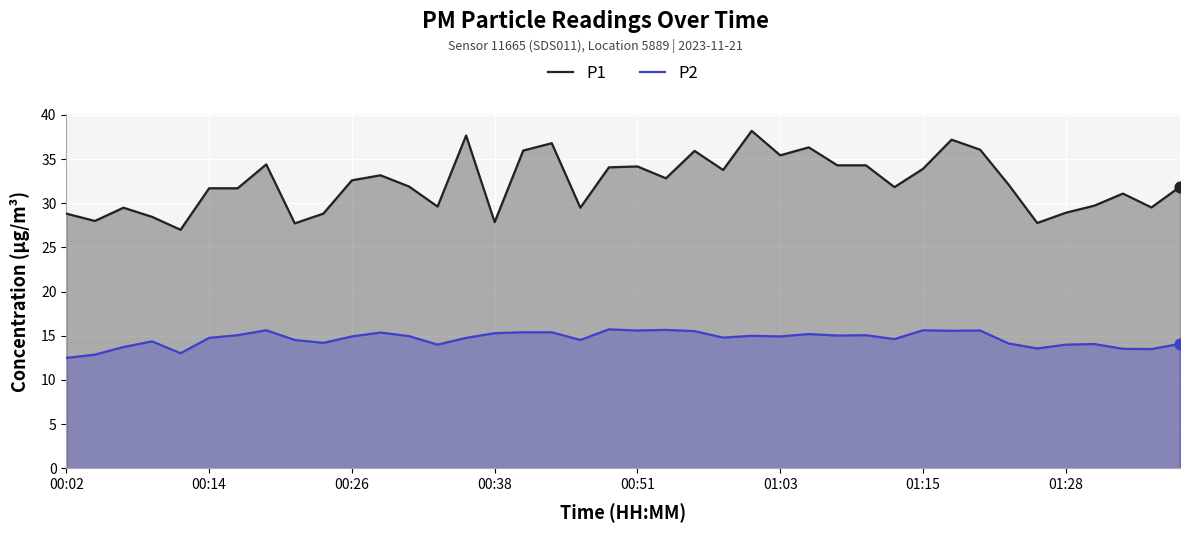

Which series has the largest total across all categories?

P1